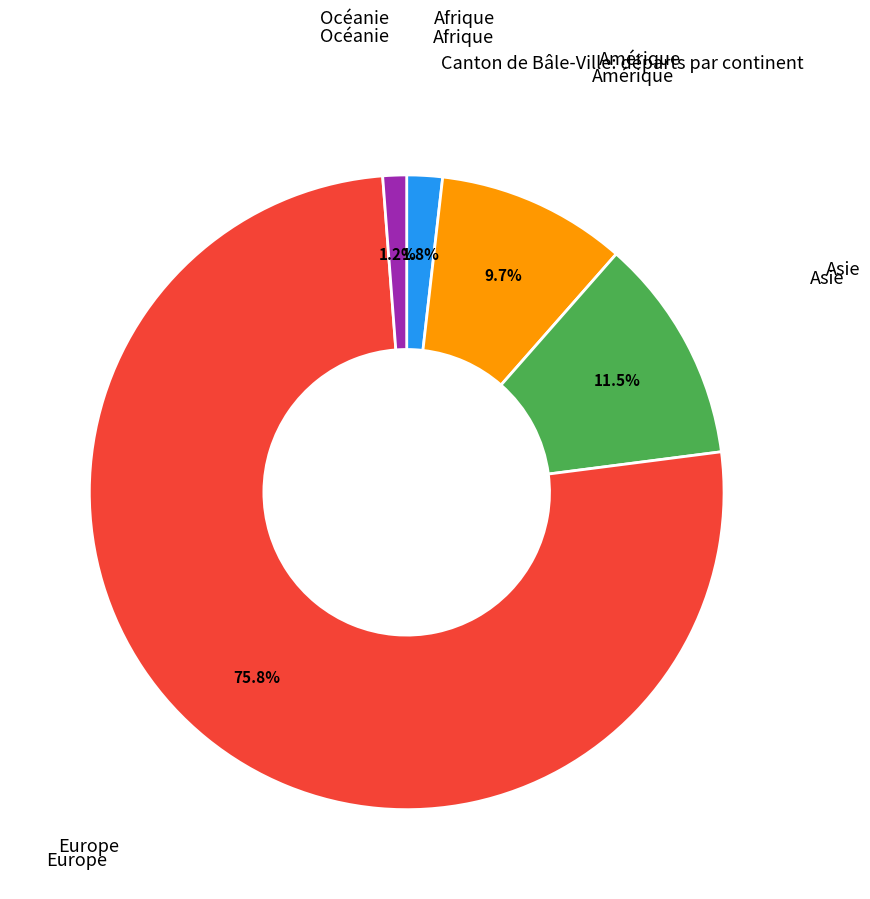

Is there a majority slice in this chart?

Yes